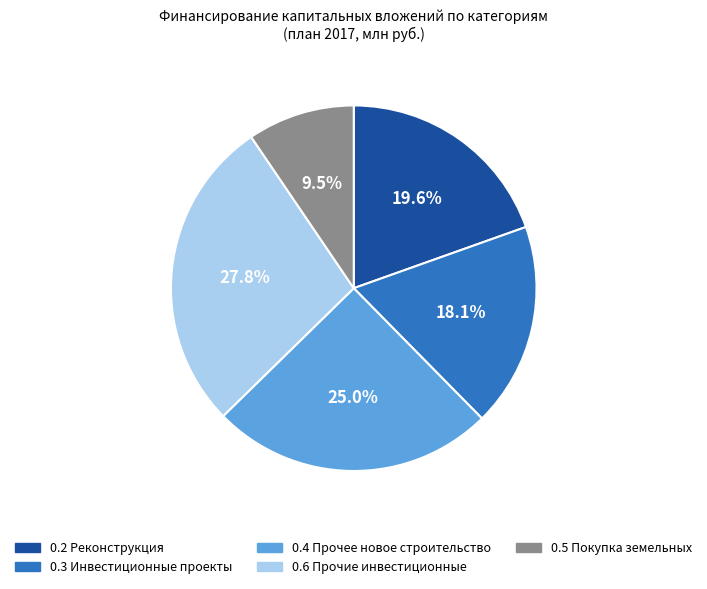

To the nearest percent, what portion does 0.2 Реконструкция represent?

20%